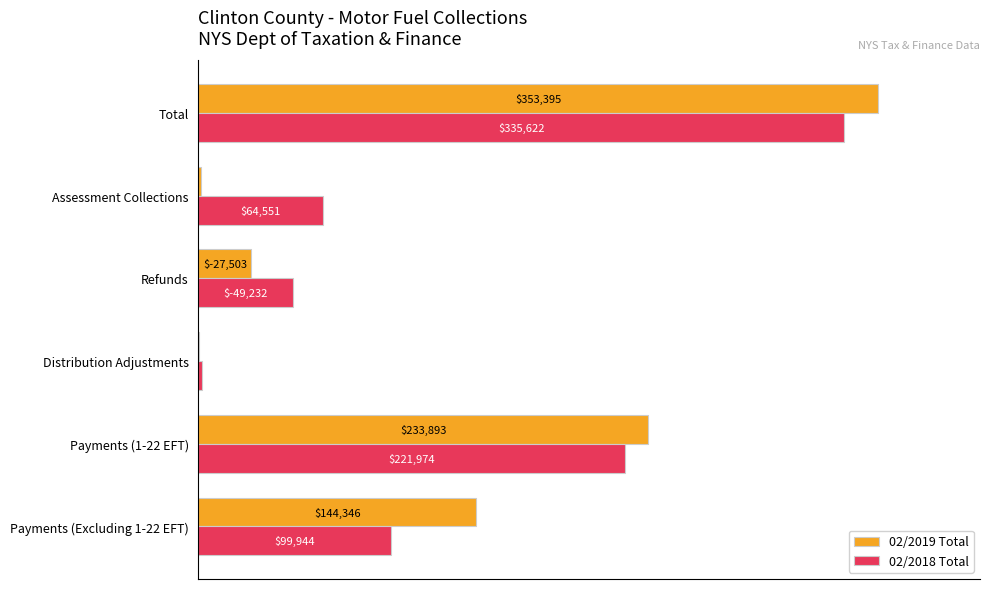

What are all the series names shown in the legend?

02/2019 Total, 02/2018 Total